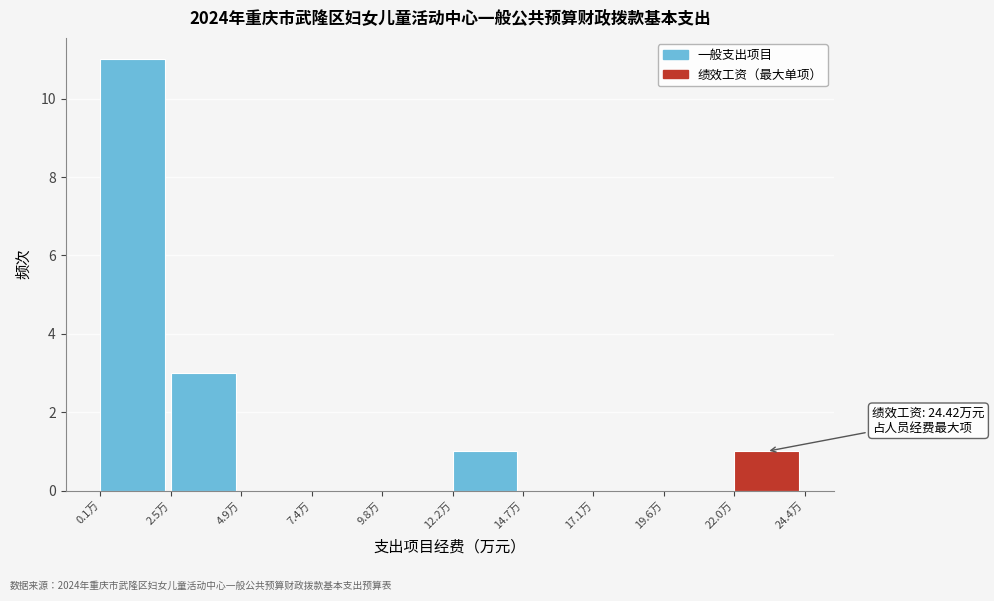

Over which range of the x-axis is the bar tallest?

0.0 to 2.5